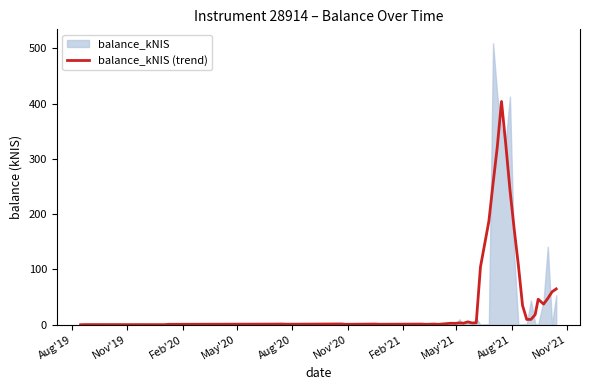

True or false: the data shows 4.6 at 34.

False